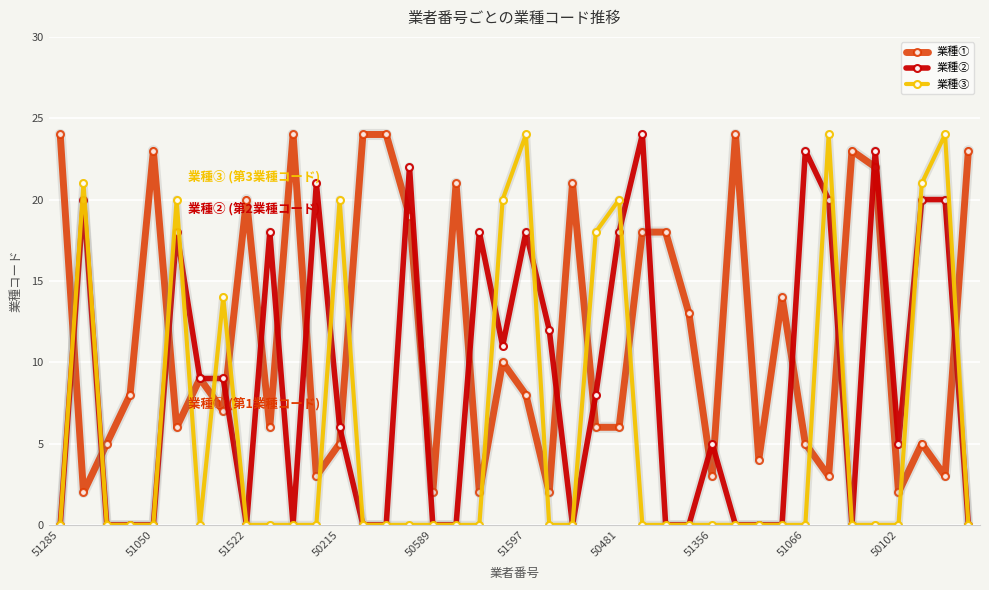

What is the difference between the maximum and minimum values in the 業種③ series?

24